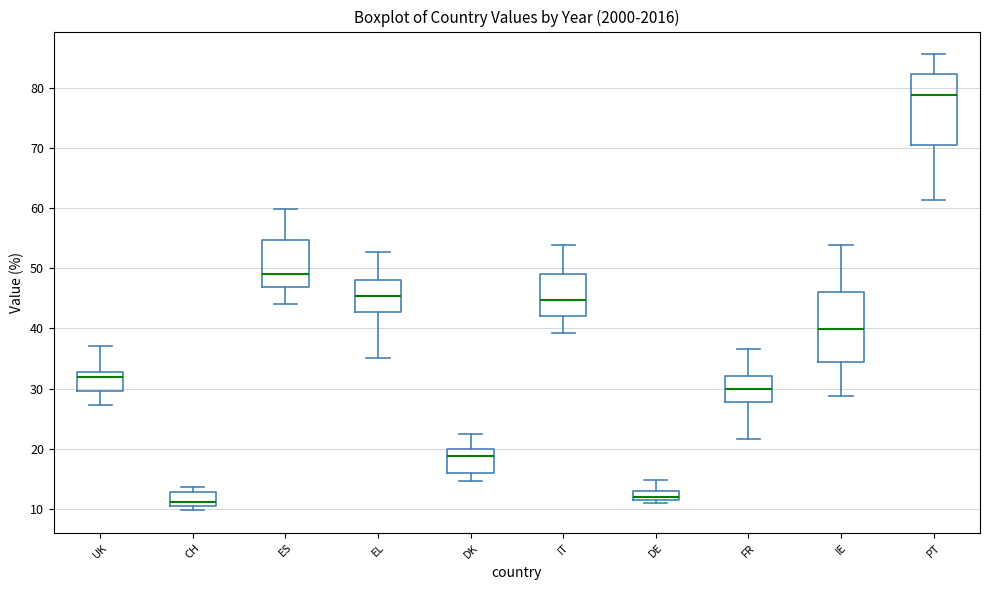

Reading left to right, read every box against the y-axis: the position of its median line, the range the box covers, and the ends of its whiskers. The values are not printed on the chart, so give them approximately, as read against the axis.

UK: median 32, box 30 to 33, whiskers 27 to 37
CH: median 11, box 10 to 13, whiskers 10 (just below the box's lower edge) to 14
ES: median 49, box 47 to 55, whiskers 44 to 60
EL: median 45, box 43 to 48, whiskers 35 to 53
DK: median 19, box 16 to 20, whiskers 15 to 22
IT: median 45, box 42 to 49, whiskers 39 to 54
DE: median 12, box 11 to 13, whiskers 11 (just below the box's lower edge) to 15
FR: median 30, box 28 to 32, whiskers 22 to 37
IE: median 40, box 34 to 46, whiskers 29 to 54
PT: median 79, box 70 to 82, whiskers 61 to 86